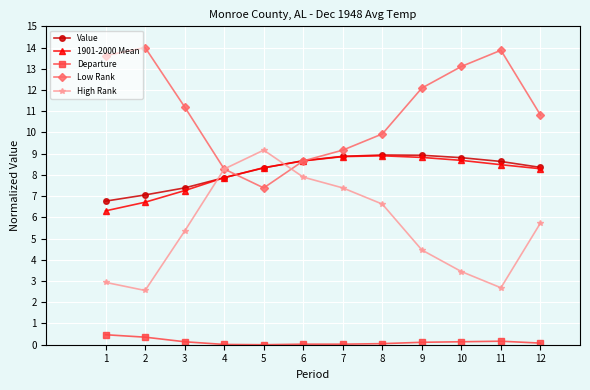

True or false: Low Rank has a value of 5.5 at 12.

False